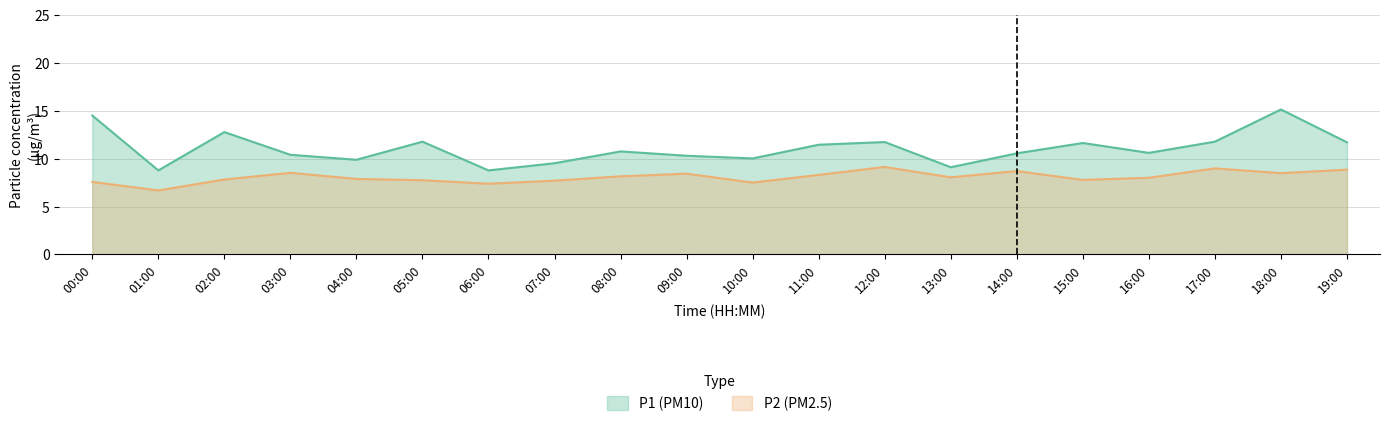

True or false: P1 and P2 cross at least once.

False